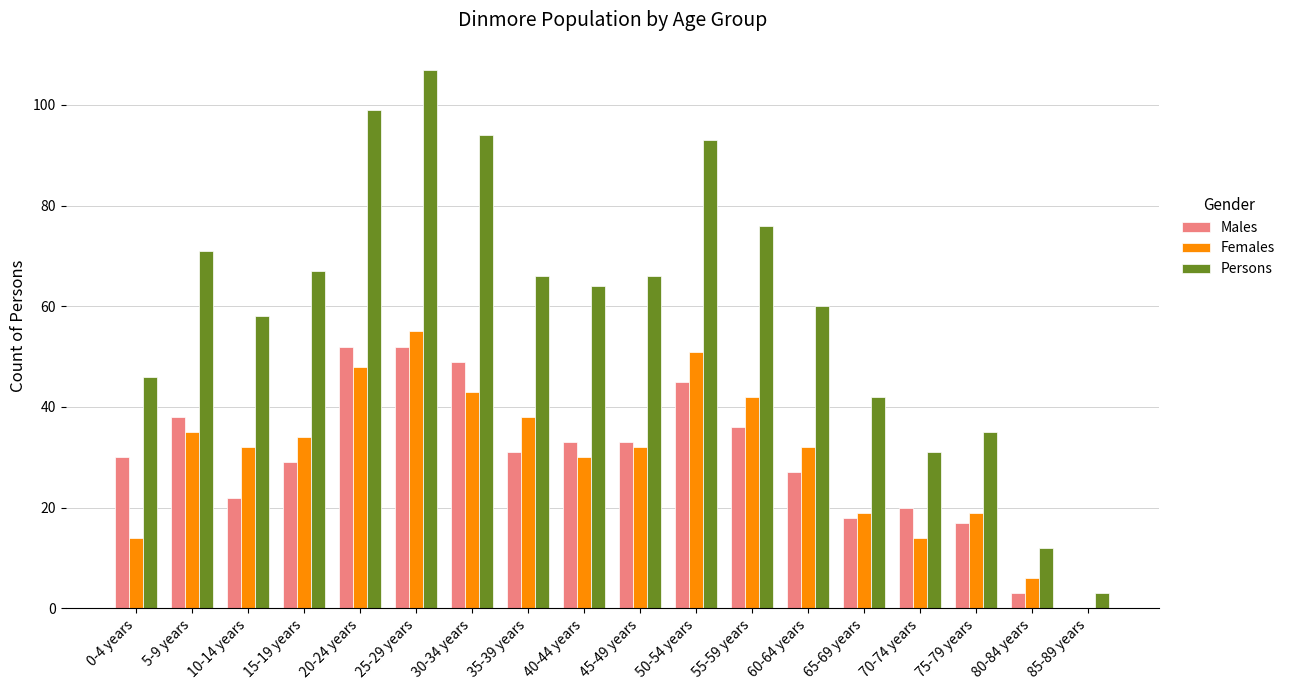

Which series has the largest total across all categories?

Persons